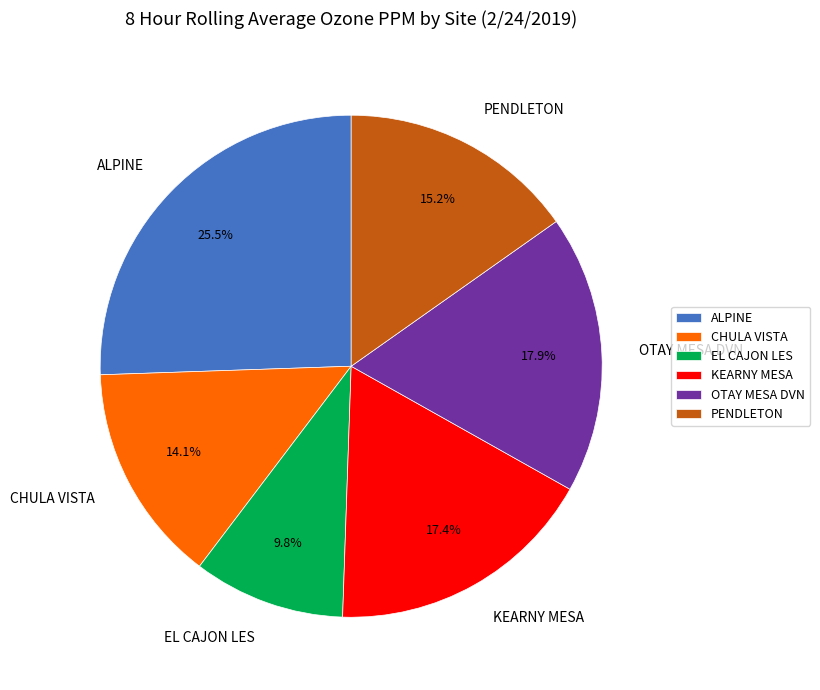

What percentage is the EL CAJON LES slice, to the nearest percent?

10%